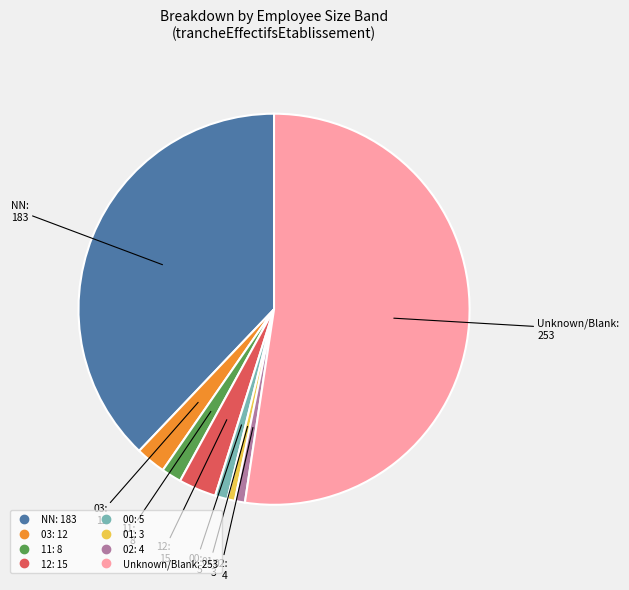

Is there a majority slice in this chart?

Yes